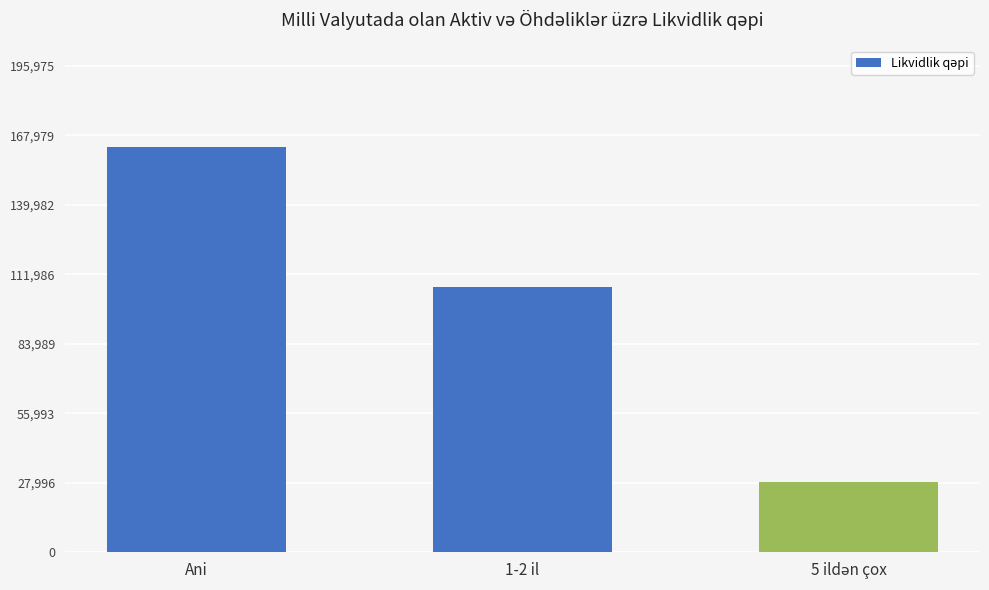

What is the difference between the second highest and minimum values?

78610.3